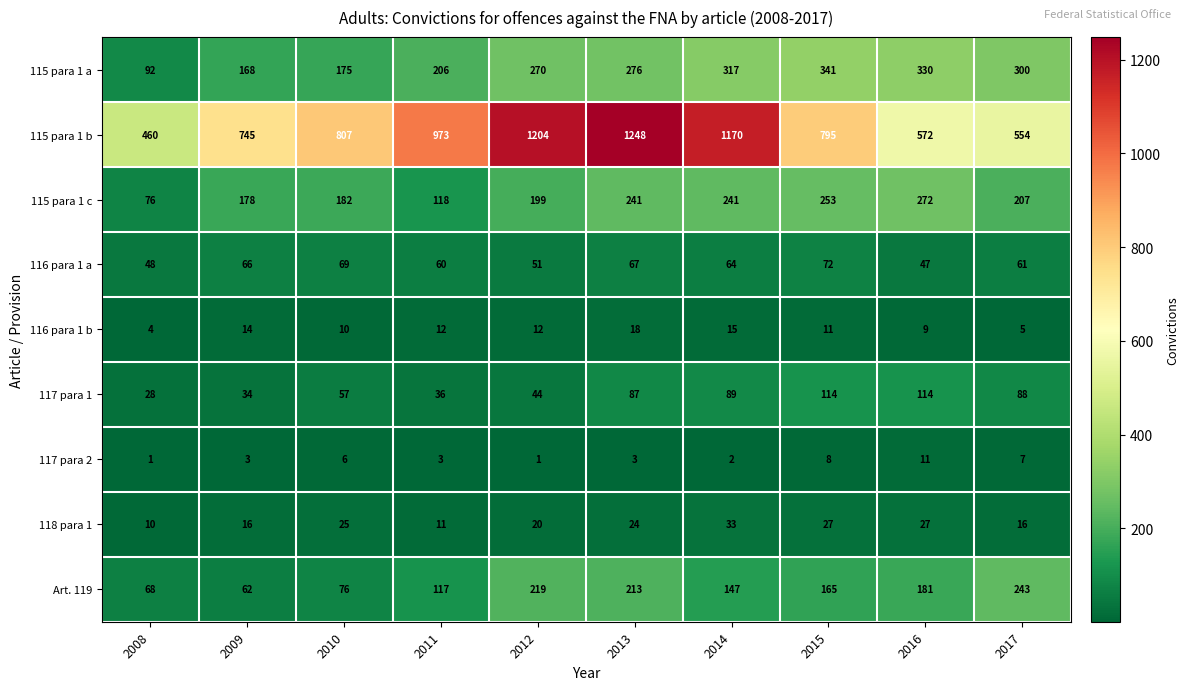

Between 2012 and 2014, which series saw the biggest shift?

Art. 119